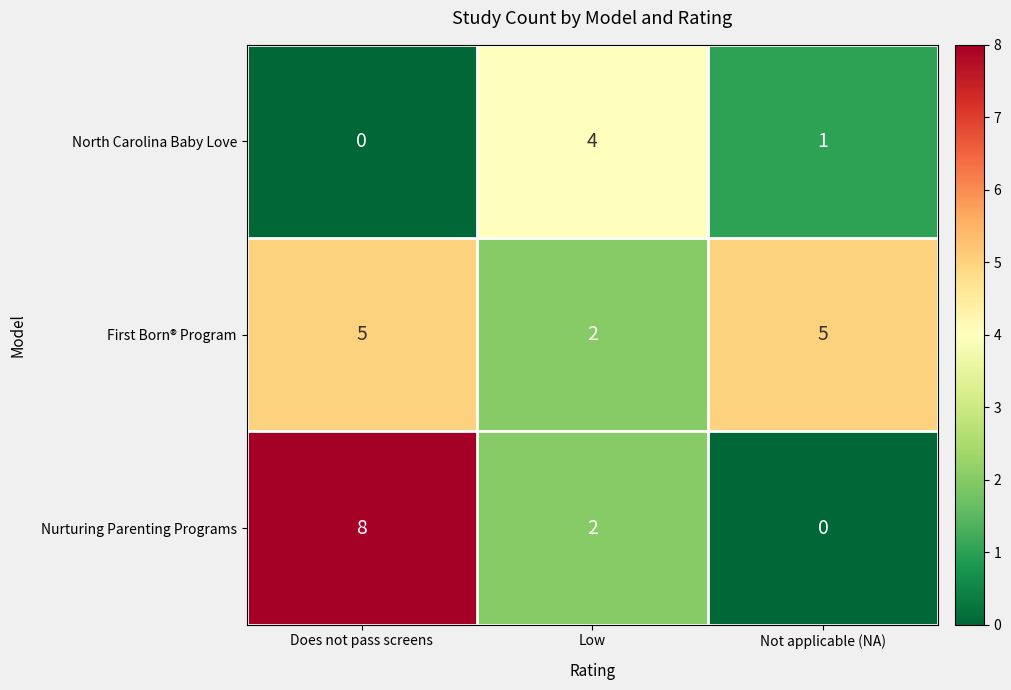

What is the sum of the North Carolina Baby Love values at Does not pass screens and Low?

4